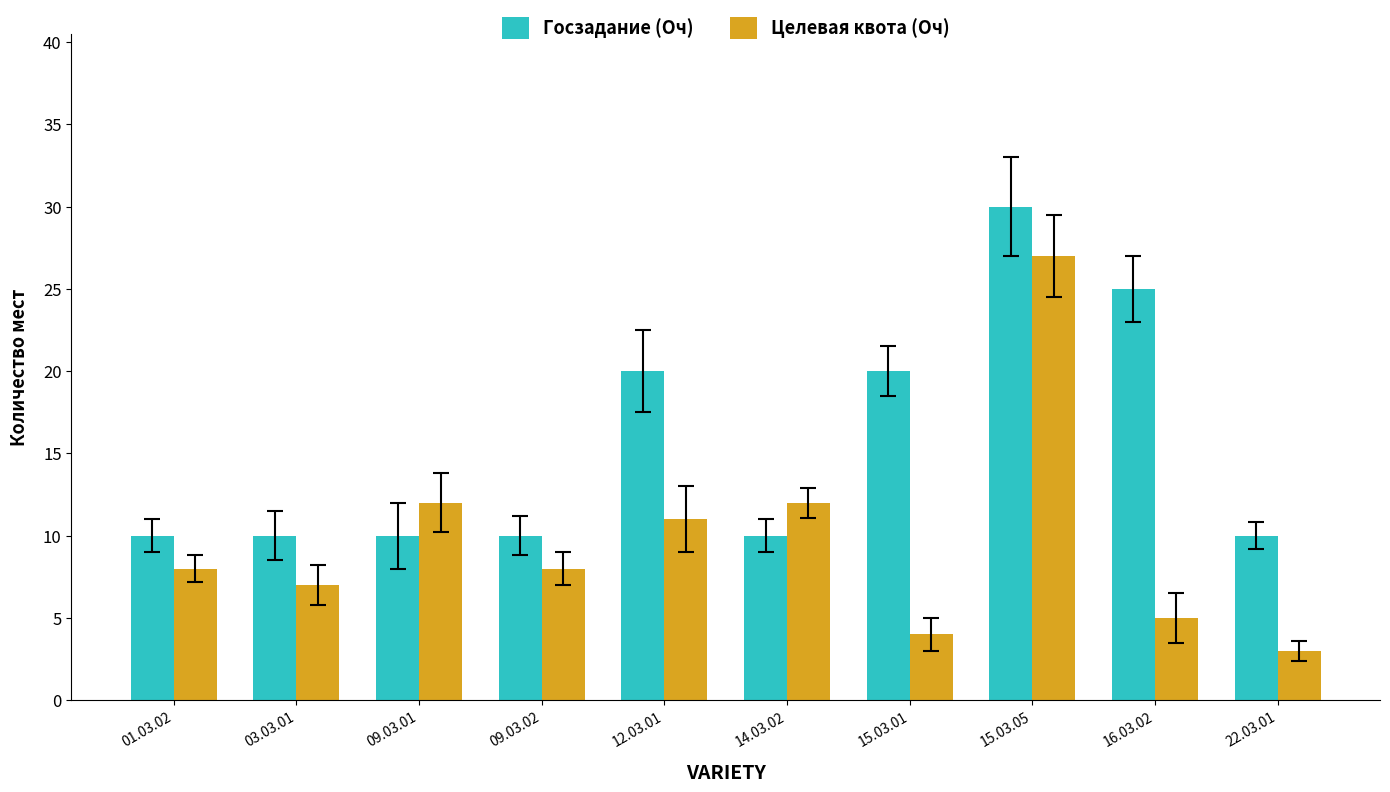

How many groups of bars are there?

10